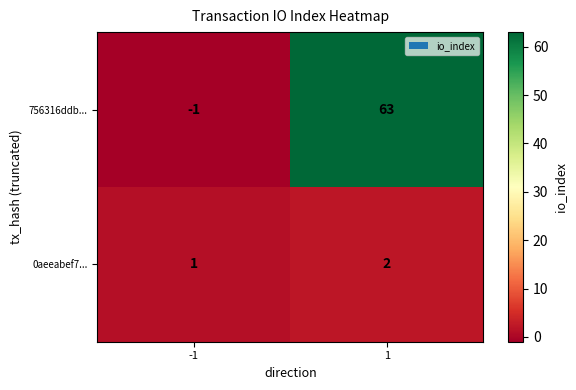

The 0aeeabef7... series shows 3 at 1. True or false?

False